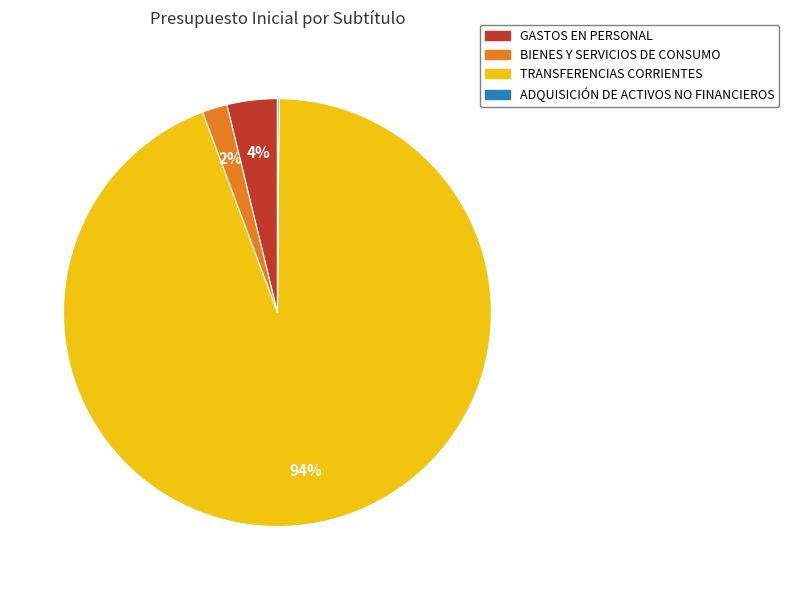

Is it true that TRANSFERENCIAS CORRIENTES is 94% of the pie?

True